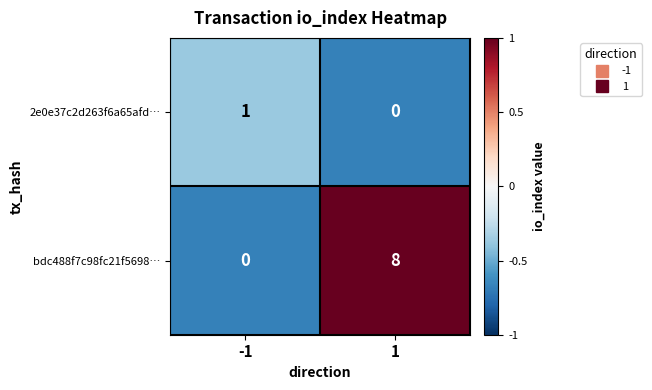

Which series changed the most between -1 and 1?

bdc488f7c98fc21f5698…